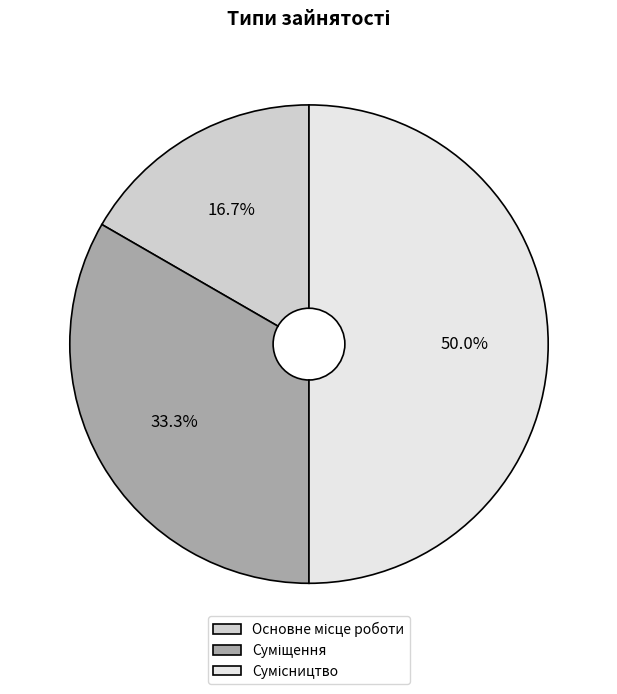

To the nearest percent, what is the difference between the largest and smallest slice percentages?

33%